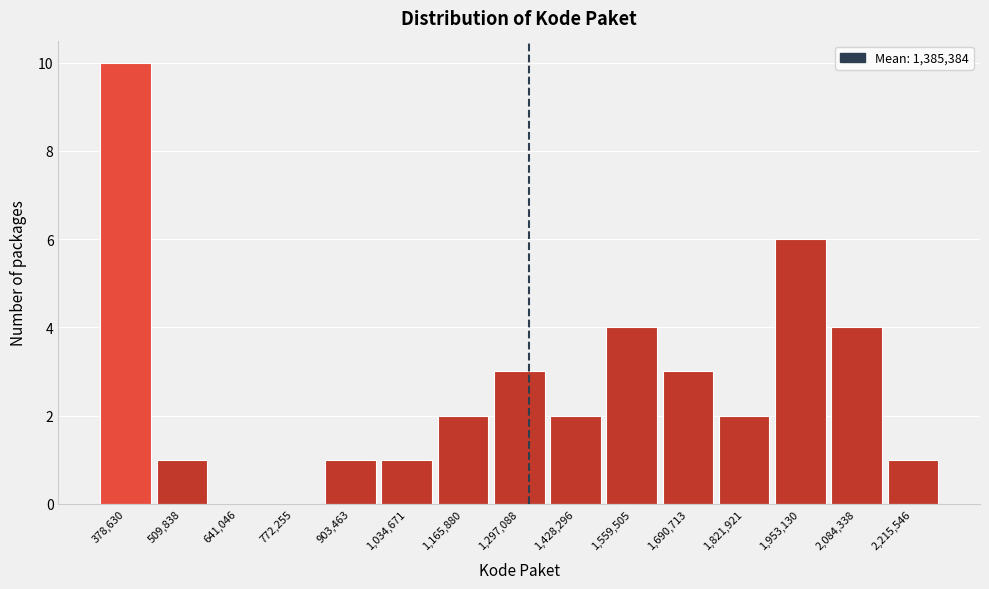

Reading left to right, transcribe all the data shown in this chart.

378,630=10	509,838=1	641,046=0	772,255=0	903,463=1	1,034,671=1	1,165,880=2	1,297,088=3	1,428,296=2	1,559,505=4	1,690,713=3	1,821,921=2	1,953,130=6	2,084,338=4	2,215,546=1